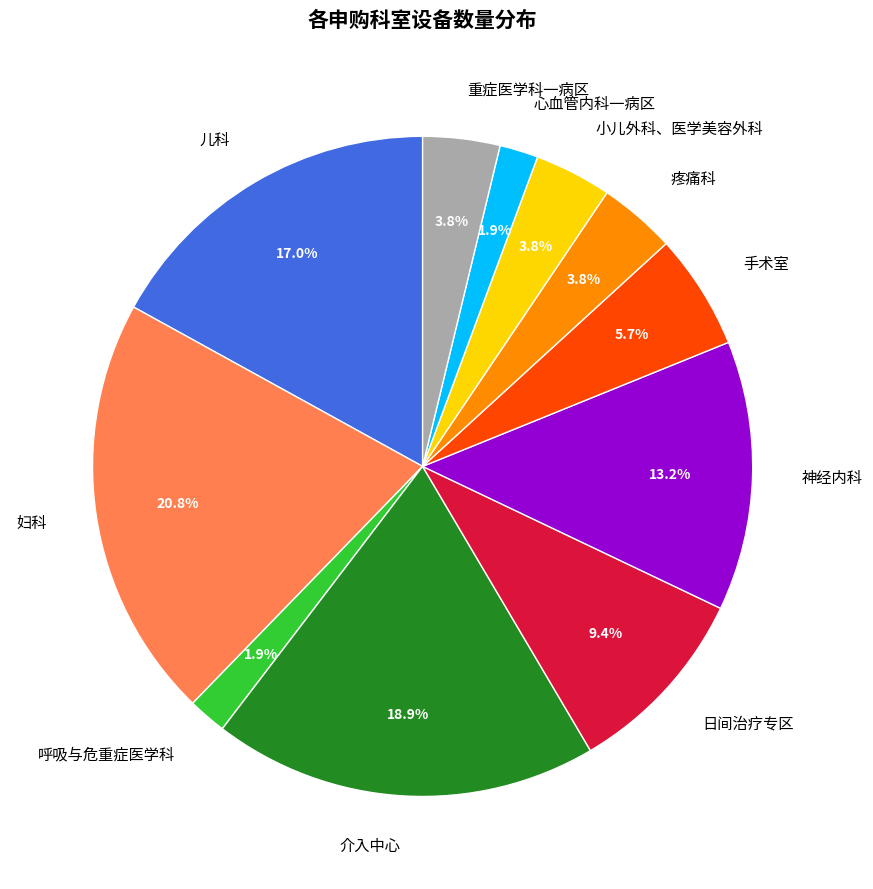

What is the ratio of the value at 日间治疗专区 to the value at 重症医学科一病区?

2.5